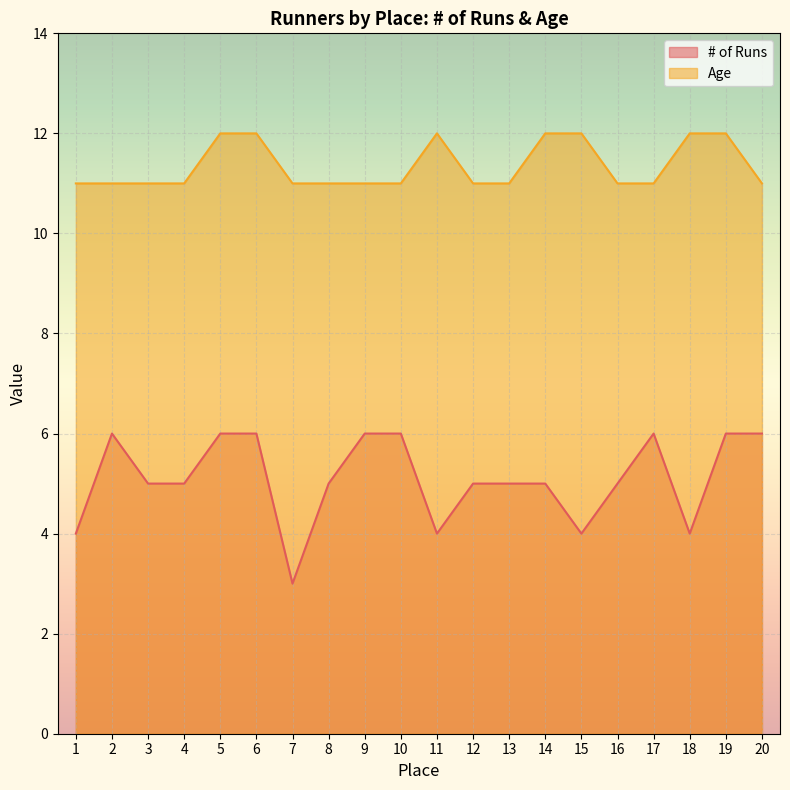

Which series has the largest total across all categories?

Age